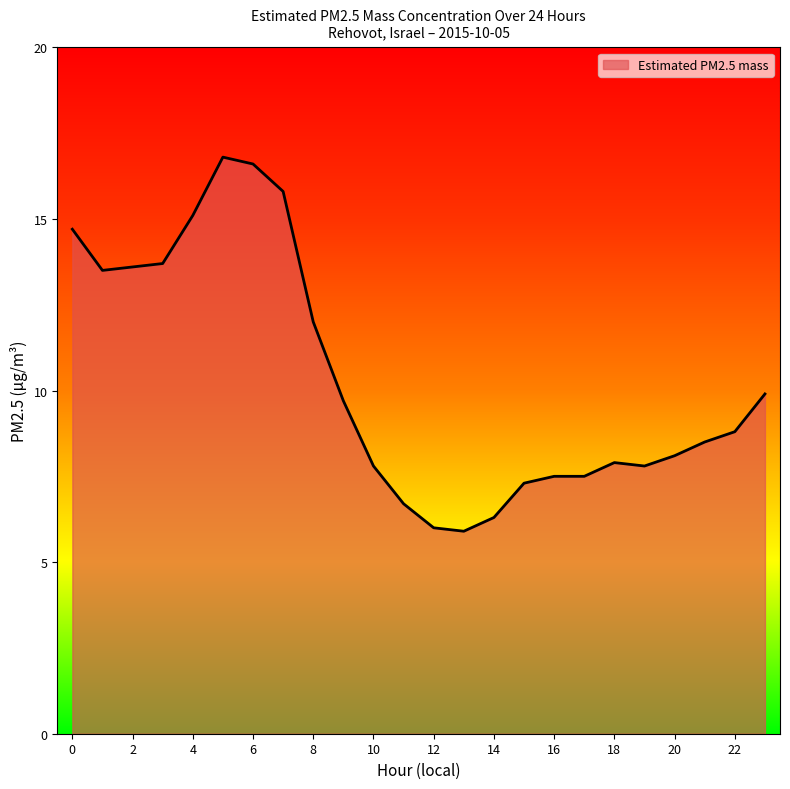

What is the difference between the maximum and minimum values?

10.9